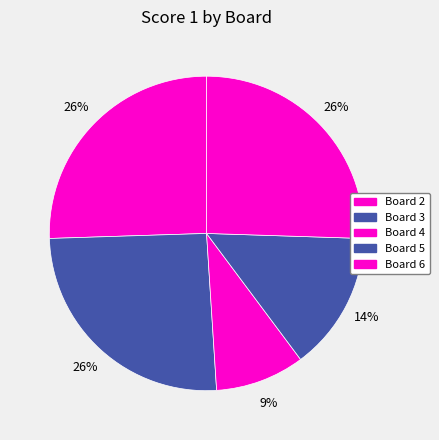

To the nearest percent, what portion does Board 6 represent?

26%